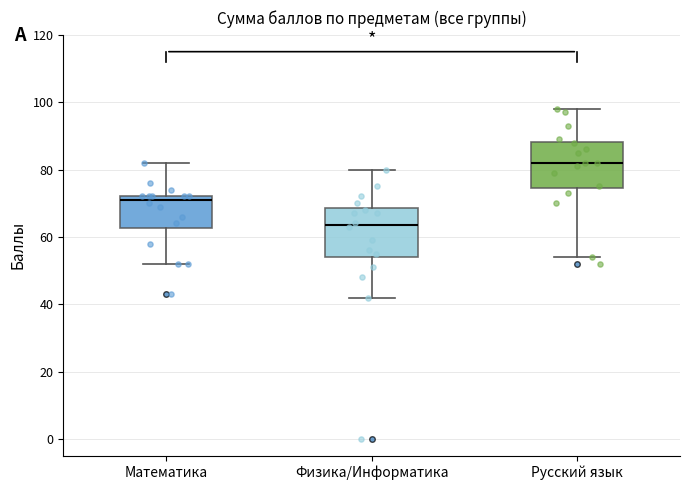

Which box's median line is the highest?

Русский язык